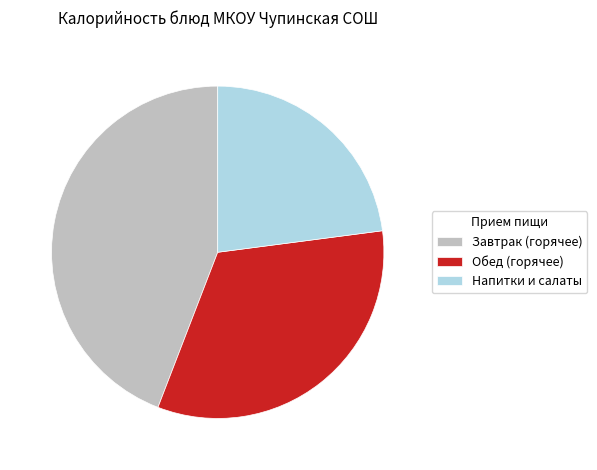

Is it true that Напитки и салаты is 12% of the pie?

False